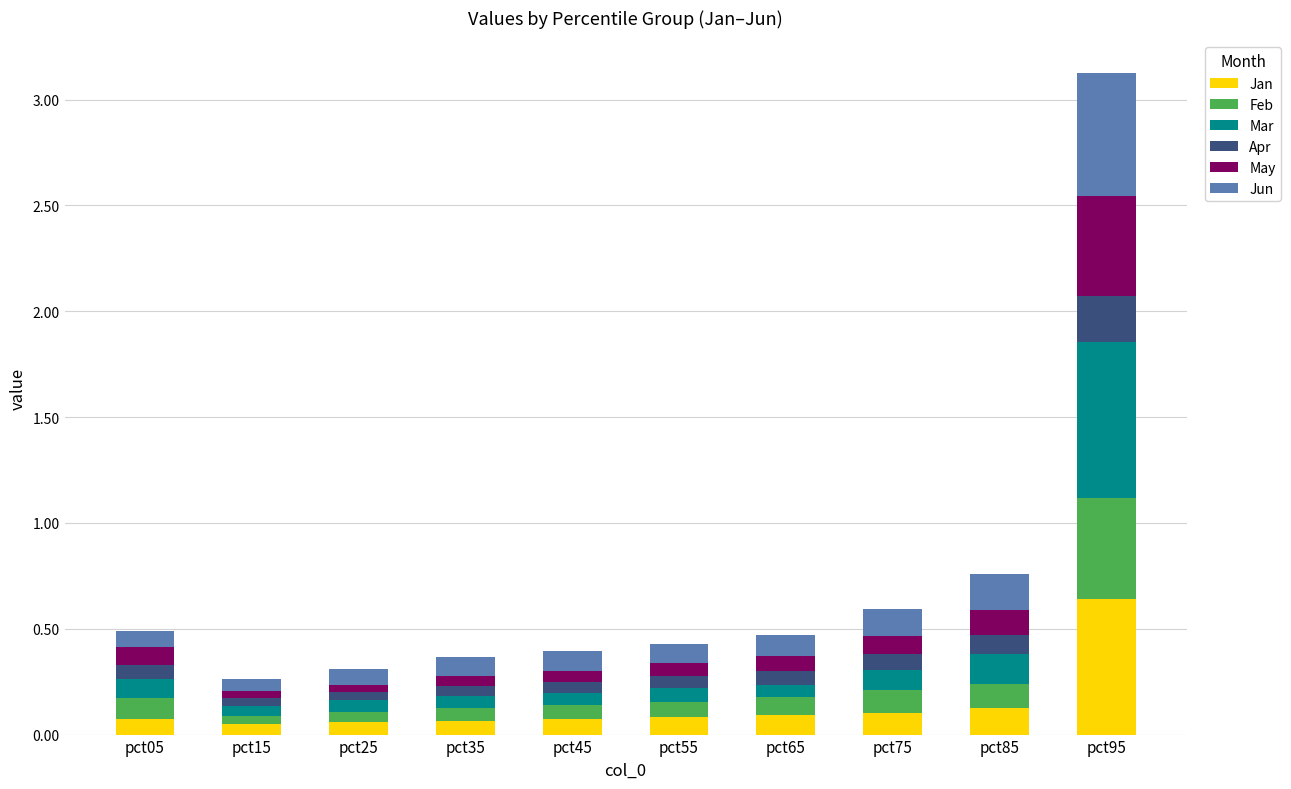

The Jan series shows 0.1 at pct25. True or false?

True